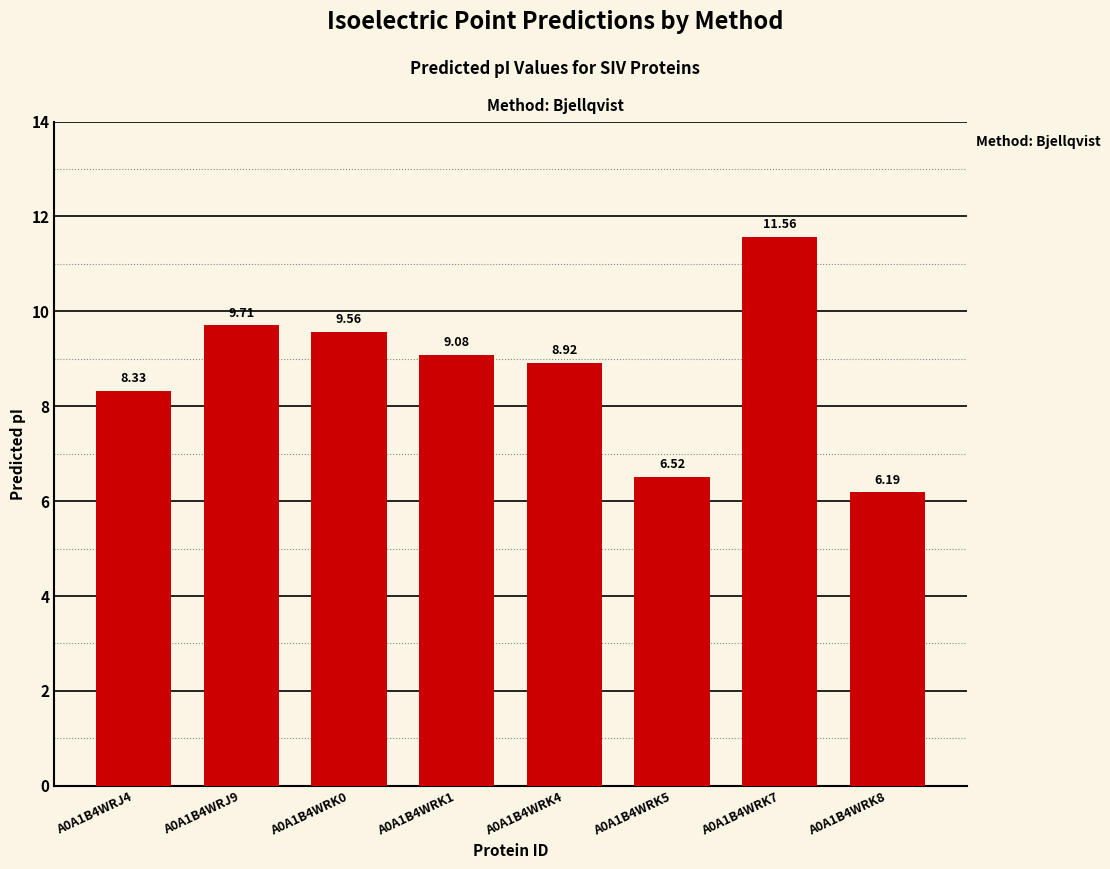

What is the difference between the maximum and minimum values?

5.4